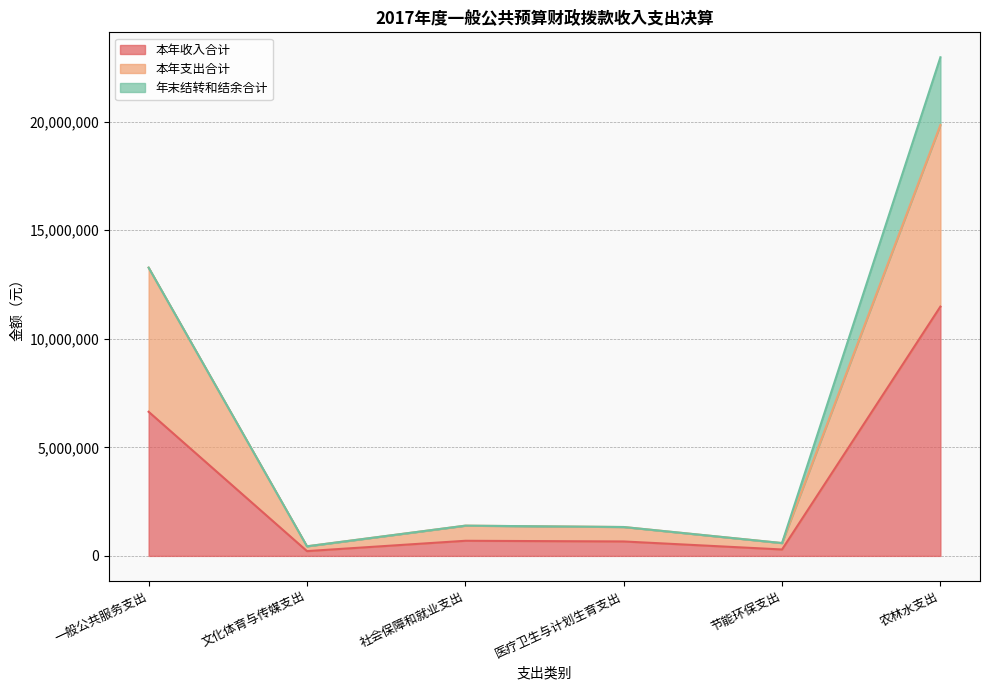

What is the sum of the 本年支出合计 values at 医疗卫生与计划生育支出 and 一般公共服务支出?

14601419.9